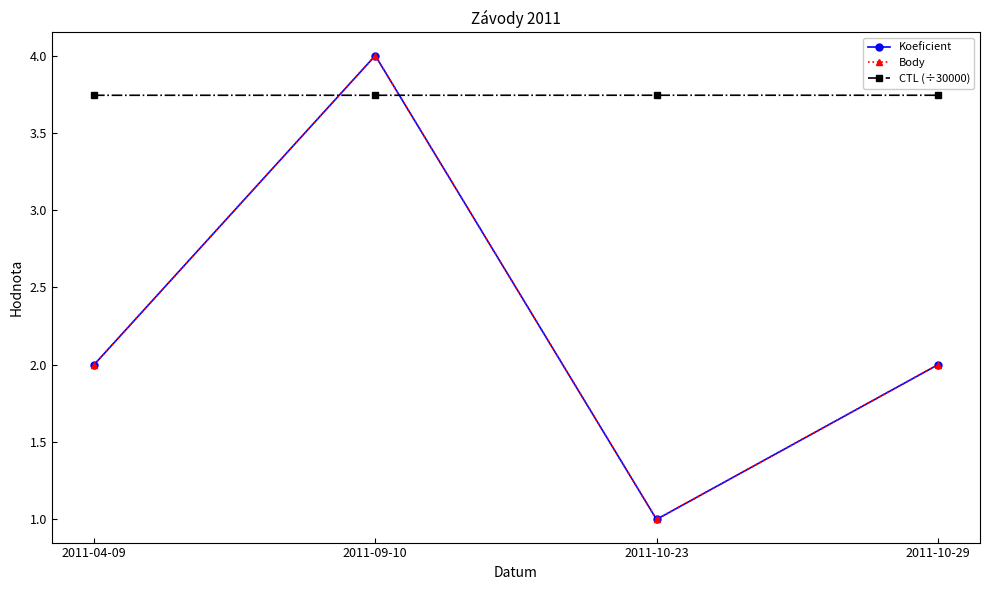

The value of CTL (÷30000) at 2011-10-29 is 6.5. True or false?

False